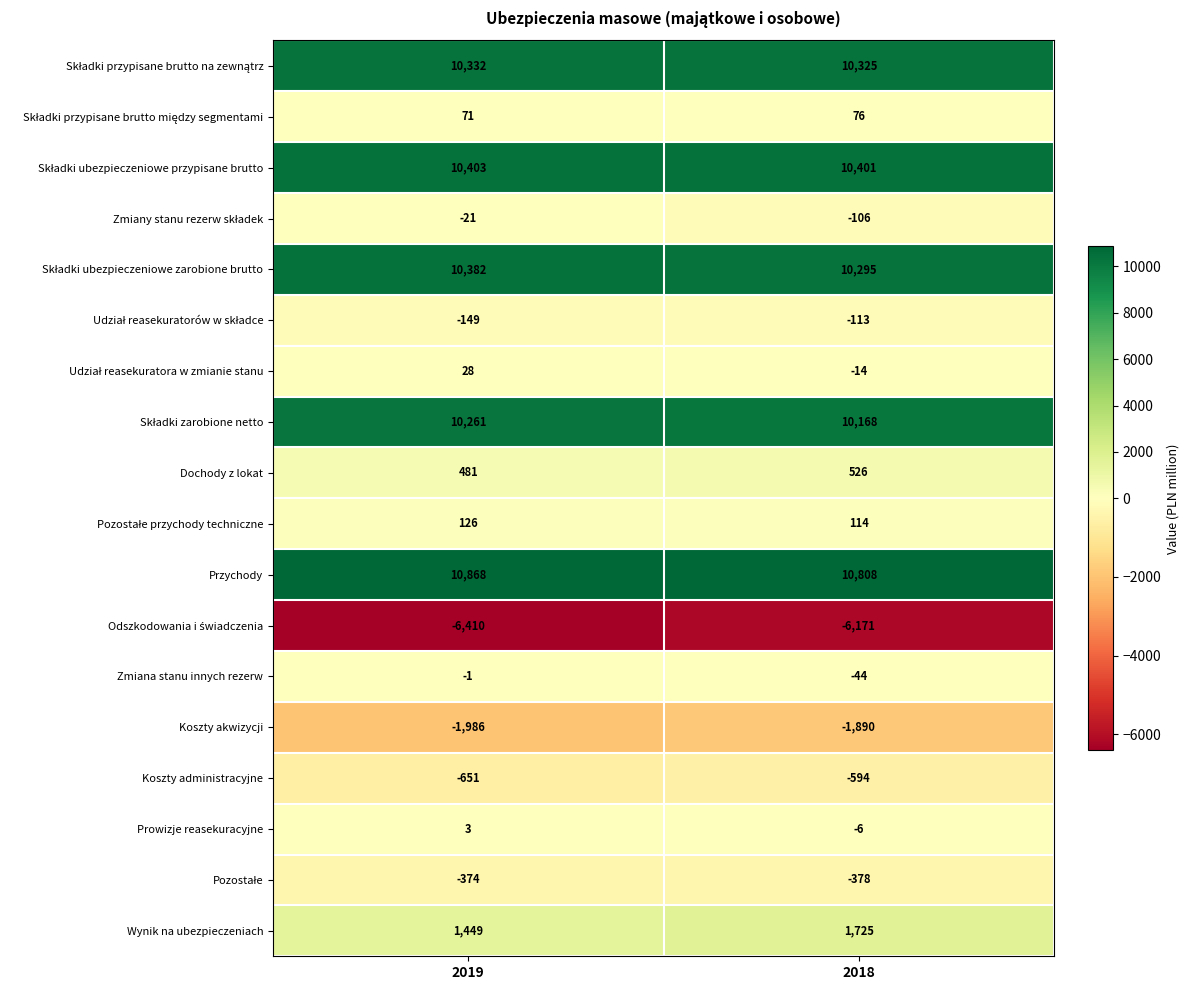

Which series has the largest range (max minus min)?

Wynik na ubezpieczeniach